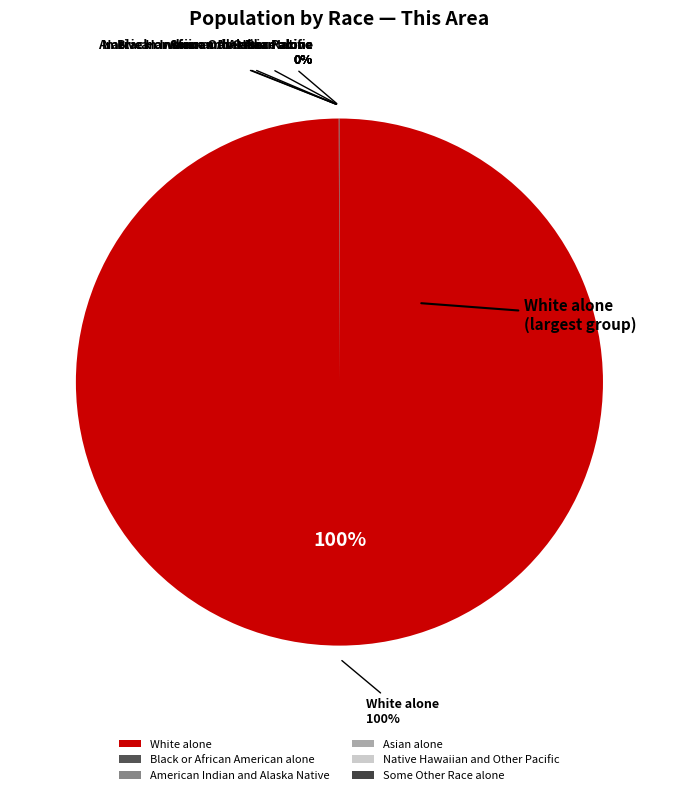

Which category has the biggest portion of the pie?

White alone